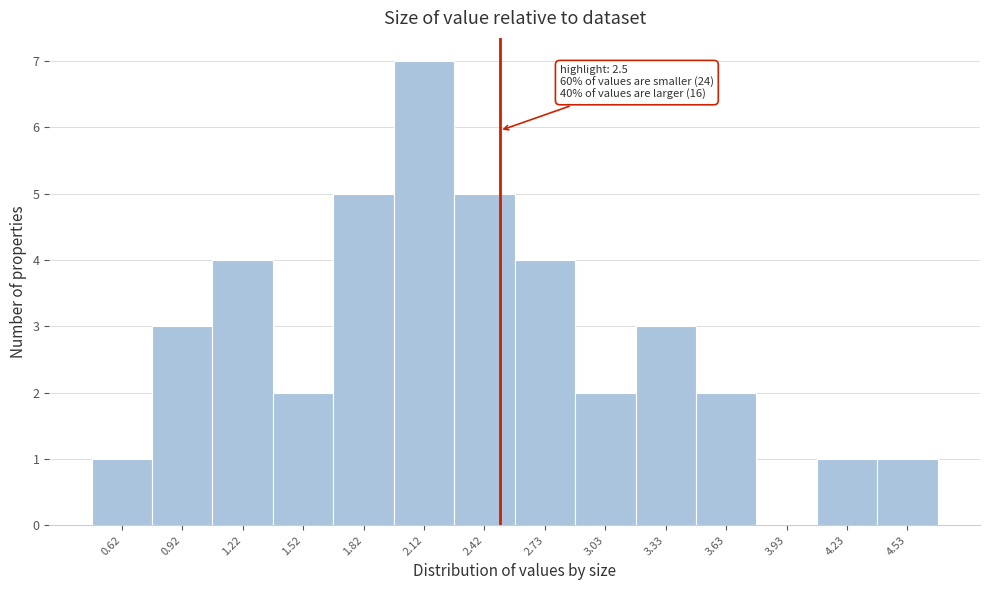

Over which range of the x-axis is the bar tallest?

1.95 to 2.25